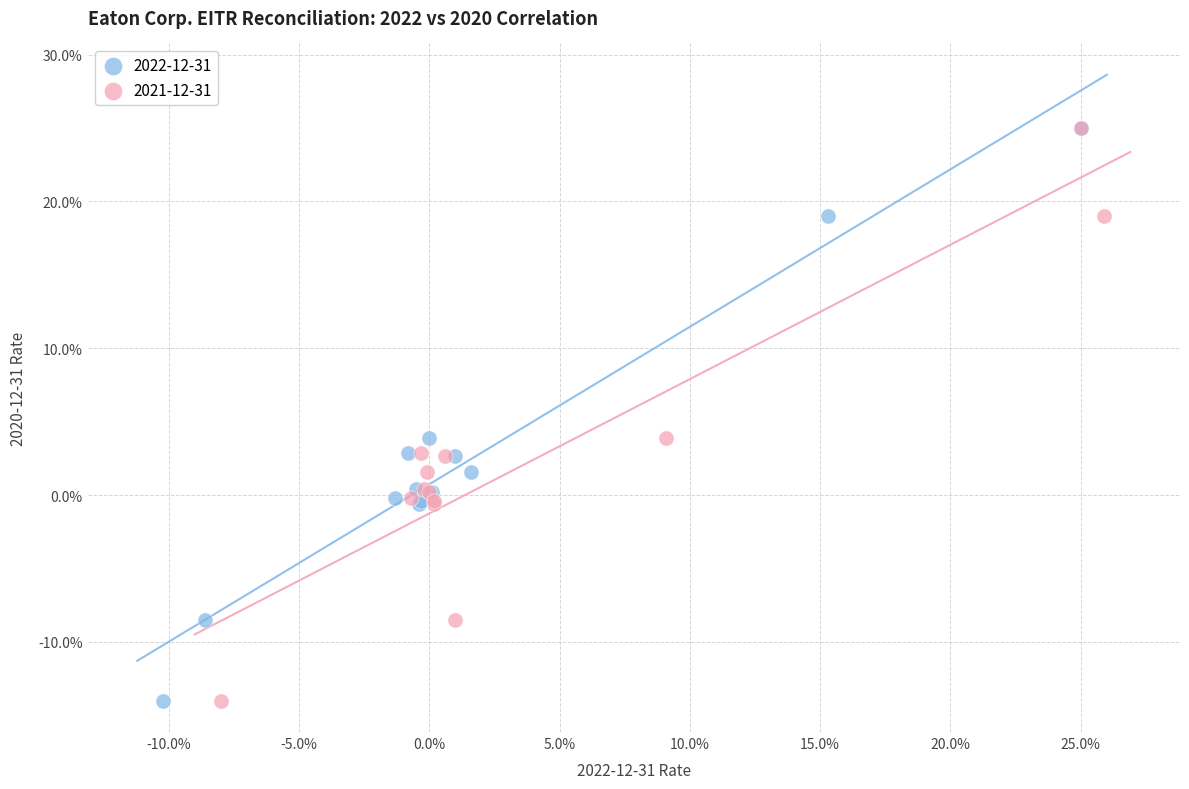

What are all the series names shown in the legend?

2022-12-31, 2021-12-31